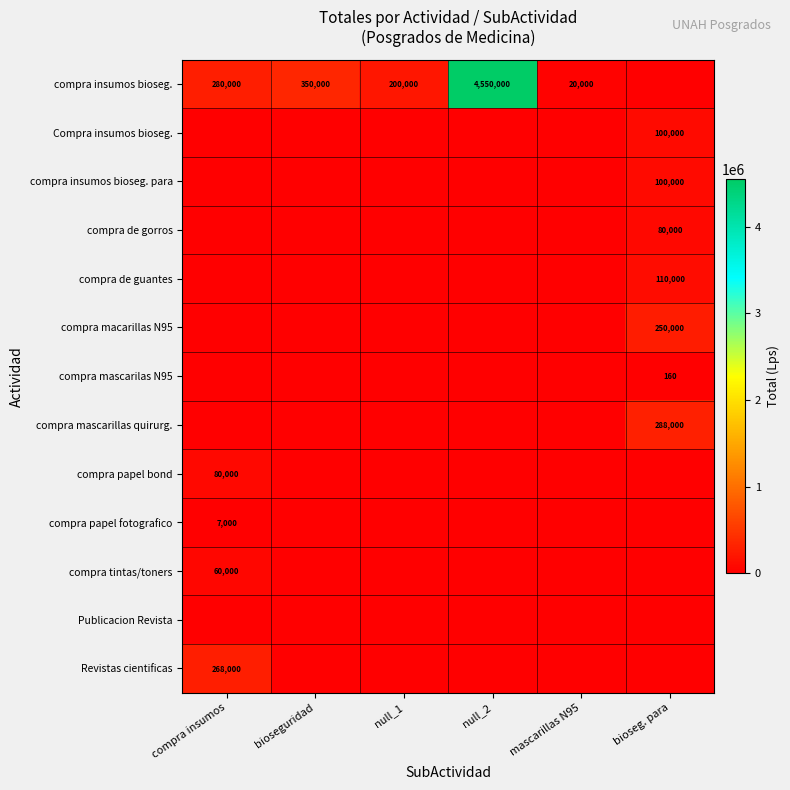

Which series has the widest spread of values?

compra insumos bioseg.